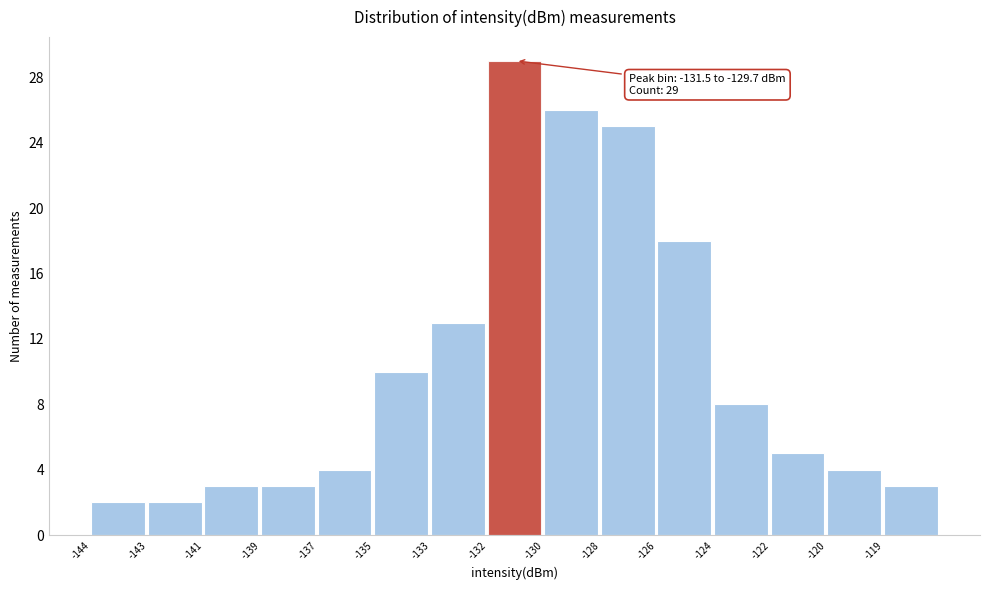

Reading left to right, extract all data points from this chart.

-144=2	-143=2	-141=3	-139=3	-137=4	-135=10	-133=13	-132=29	-130=26	-128=25	-126=18	-124=8	-122=5	-120=4	-119=3